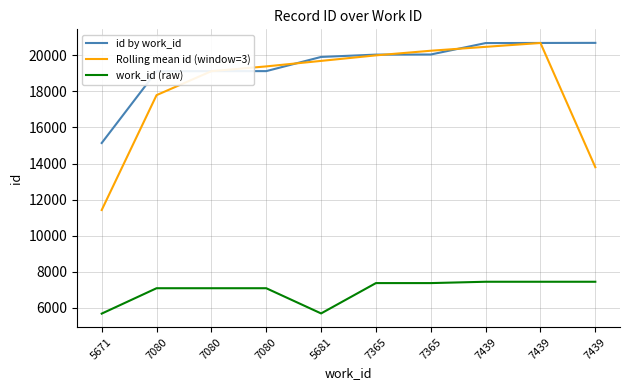

Reading left to right, list all the values displayed in this chart.

id by work_id: 15139.0	19120.0	19127.0	19128.0	19915.0	20044.0	20050.0	20685.0	20691.0	20696.0
Rolling mean id (window=3): 11419.7	17795.3	19125.0	19390.0	19695.7	20003.0	20259.7	20475.3	20690.7	13795.7
work_id (raw): 5671.0	7080.0	7080.0	7080.0	5681.0	7365.0	7365.0	7439.0	7439.0	7439.0